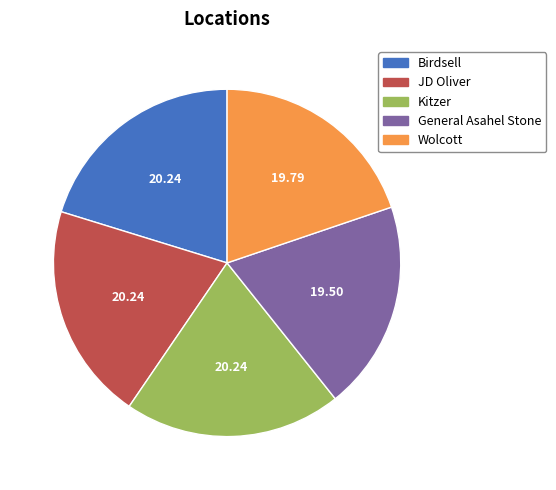

Is there any slice that represents more than half of the pie?

No